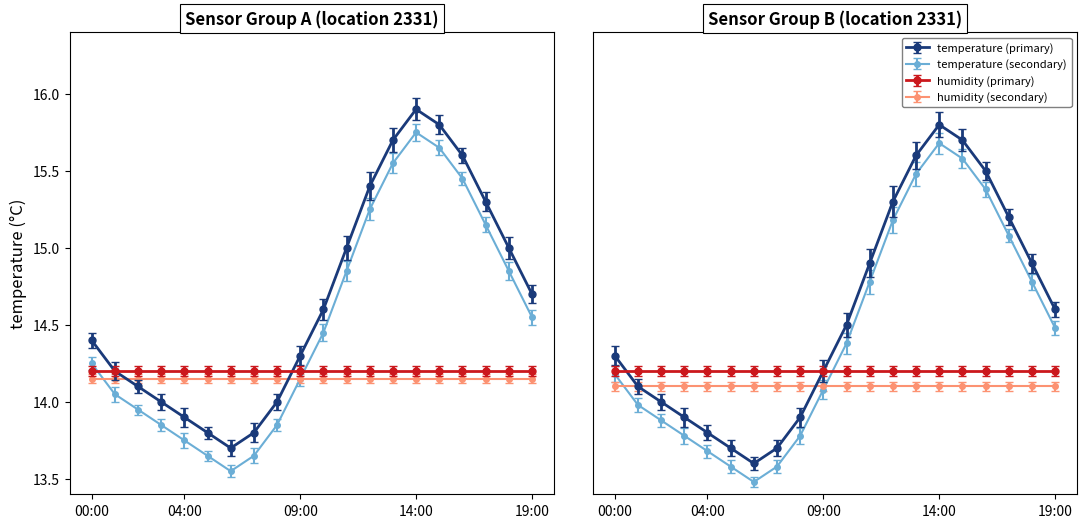

Is the value of temperature_B at 09:00 greater than the value of temperature_A at 03:00?

Yes